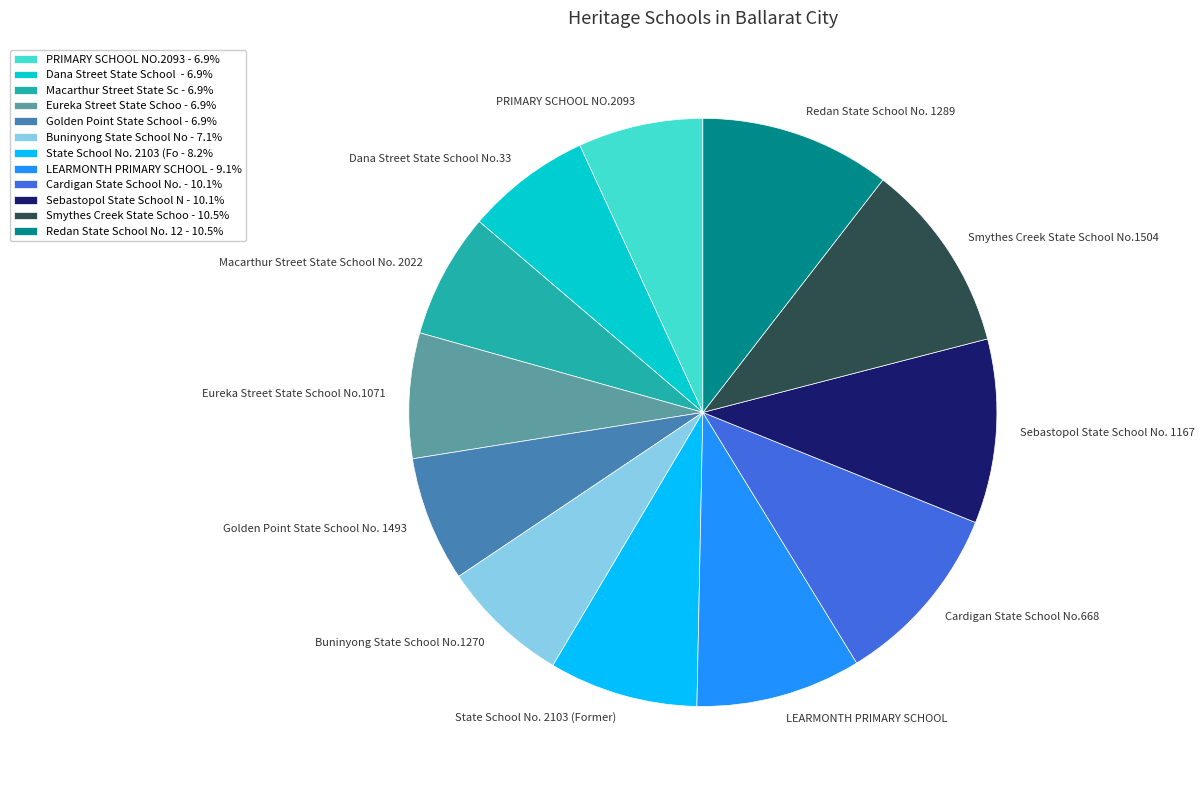

How many slices are in this pie chart?

12